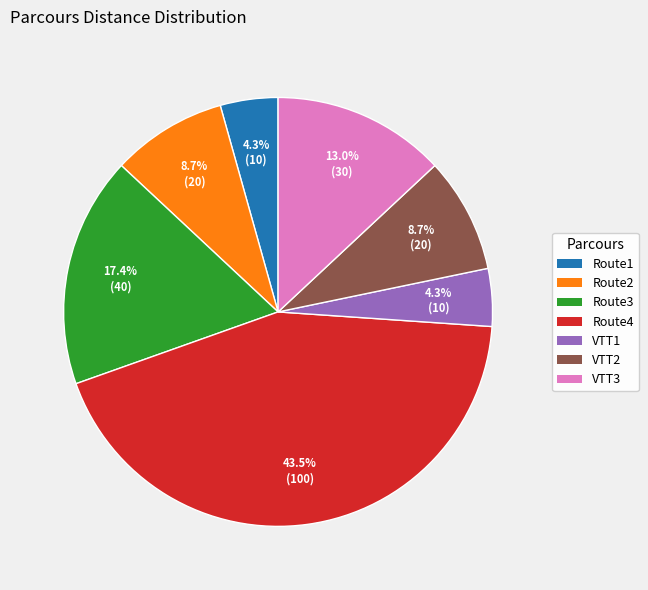

Is there any slice that represents more than half of the pie?

No